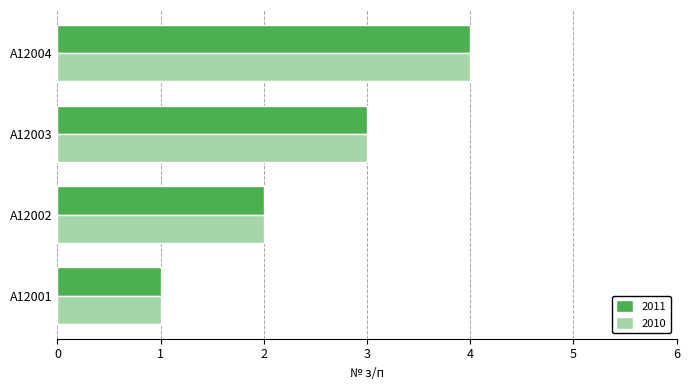

What value does the 2011 series have at A12001?

1